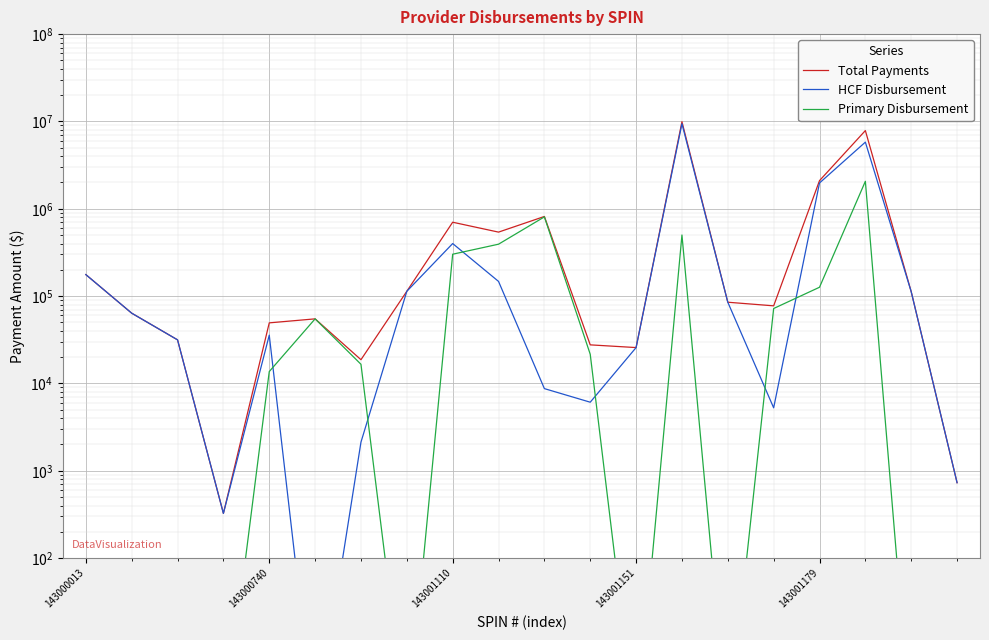

True or false: HCF Disbursement and Total Payments cross at least once.

False